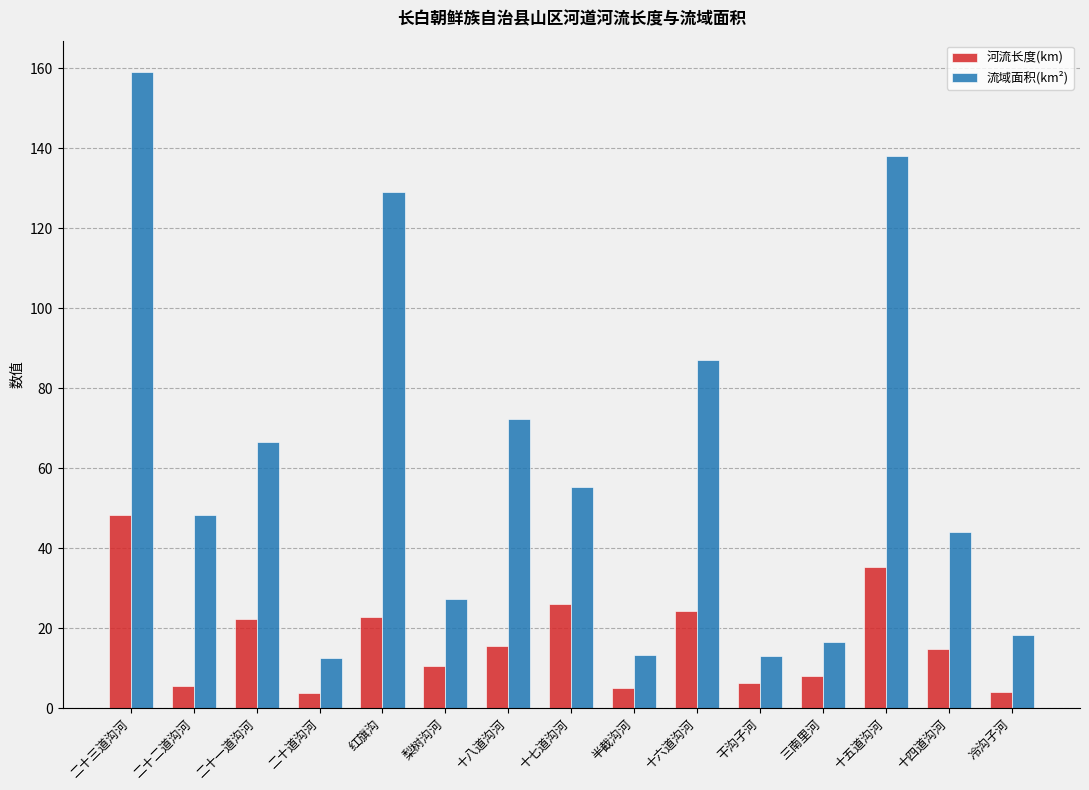

What is the approximate value of 河流长度(km) at 十四道沟河?

14.8